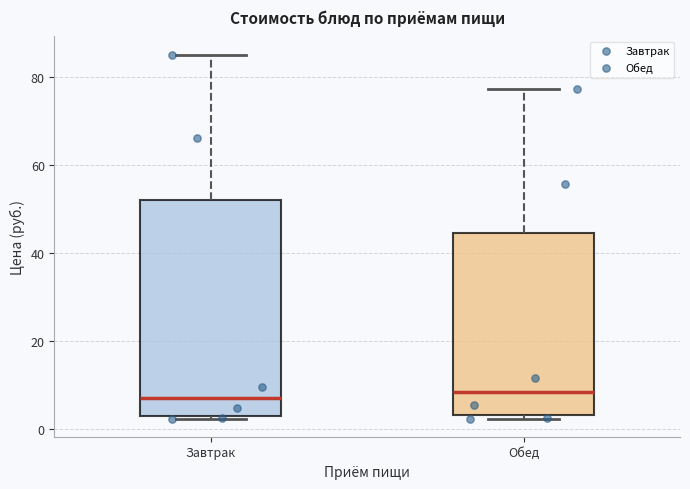

Reading left to right, read every box against the y-axis: the position of its median line, the range the box covers, and the ends of its whiskers. The values are not printed on the chart, so give them approximately, as read against the axis.

Завтрак: median 8, box 2 to 52, whiskers 2 to 86
Обед: median 8, box 4 to 44, whiskers 2 to 78